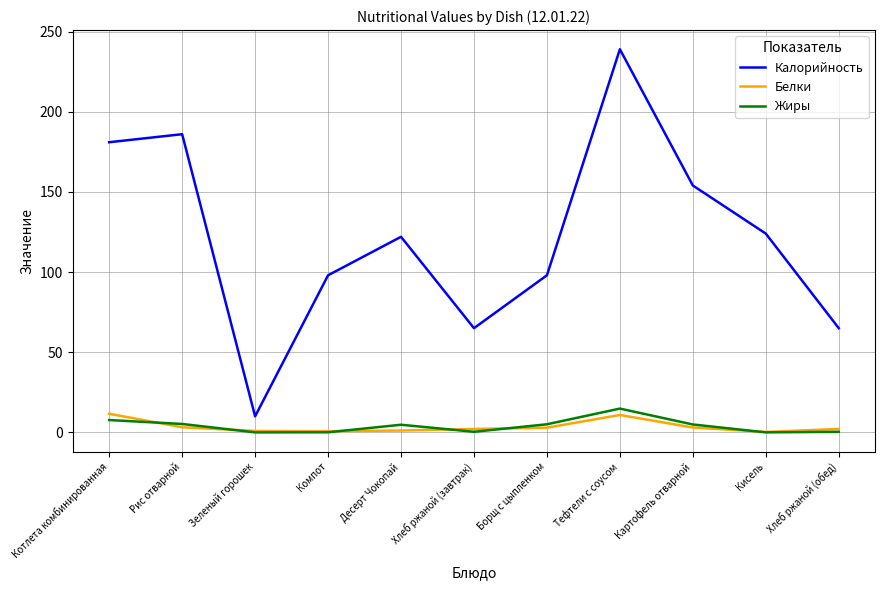

At which category does the chart reach its peak across all series?

Тефтели с соусом